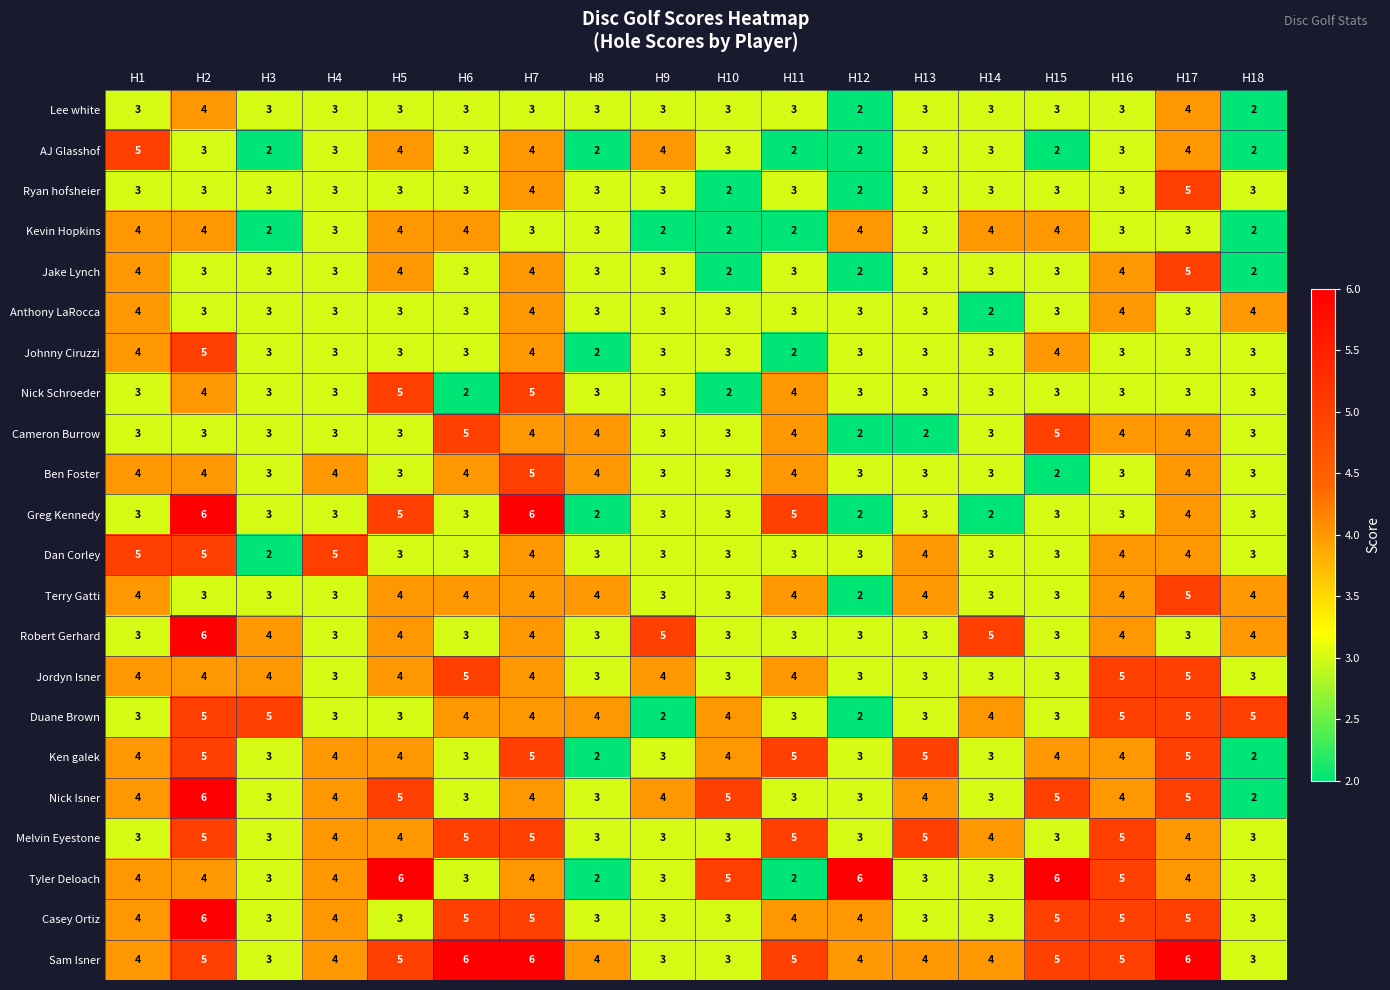

What is the minimum value for Melvin Eyestone?

3